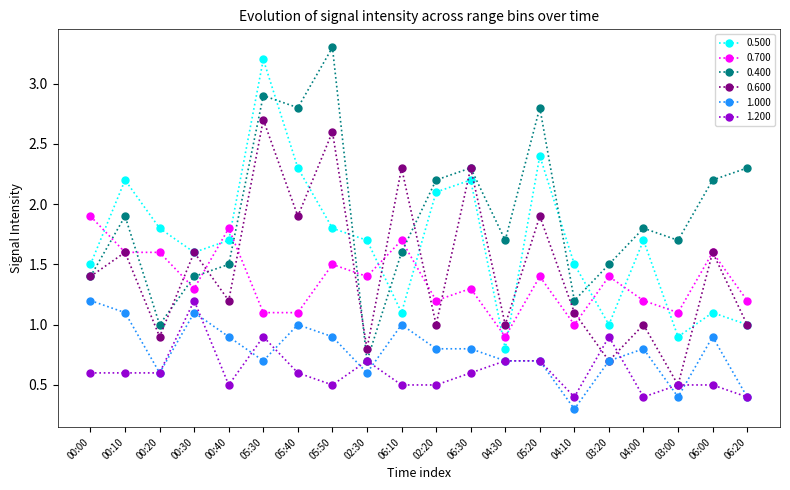

Between which two adjacent categories do 0.600 and 1.200 first intersect?

04:10 and 03:20